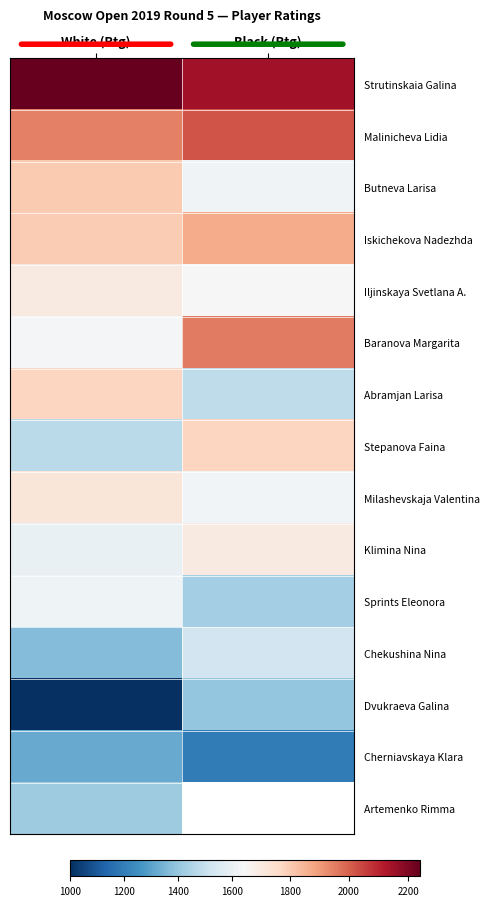

How many series are shown in this chart?

15